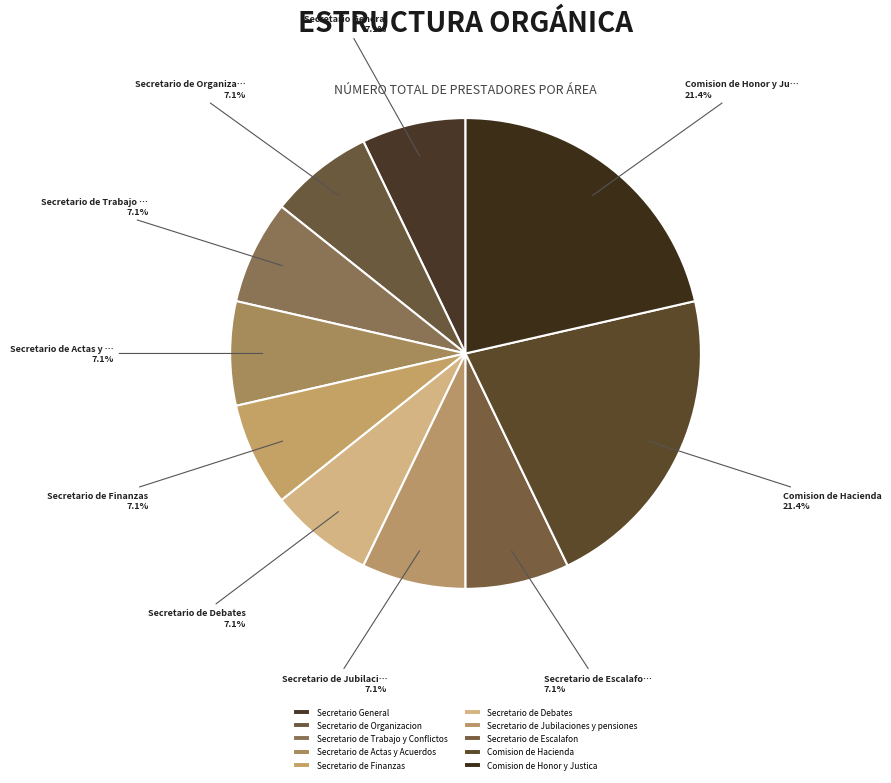

Rank the categories by value from highest to lowest.

Comision de Hacienda, Comision de Honor y Justica, Secretario General, Secretario de Organizacion, Secretario de Trabajo y Conflictos, Secretario de Actas y Acuerdos, Secretario de Finanzas, Secretario de Debates, Secretario de Jubilaciones y pensiones, Secretario de Escalafon